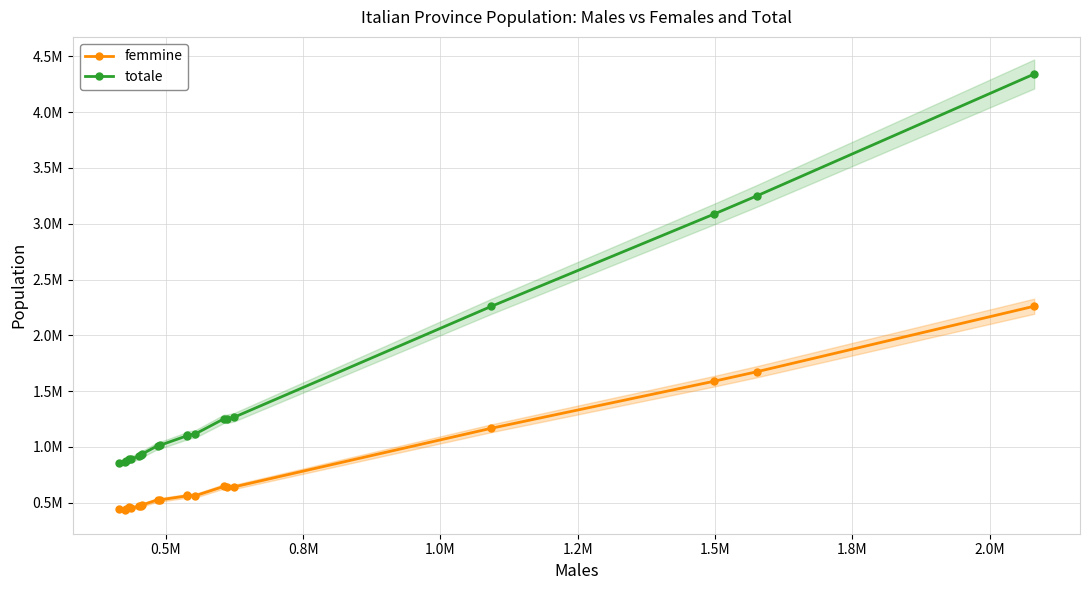

True or false: femmine and totale intersect in this chart.

False